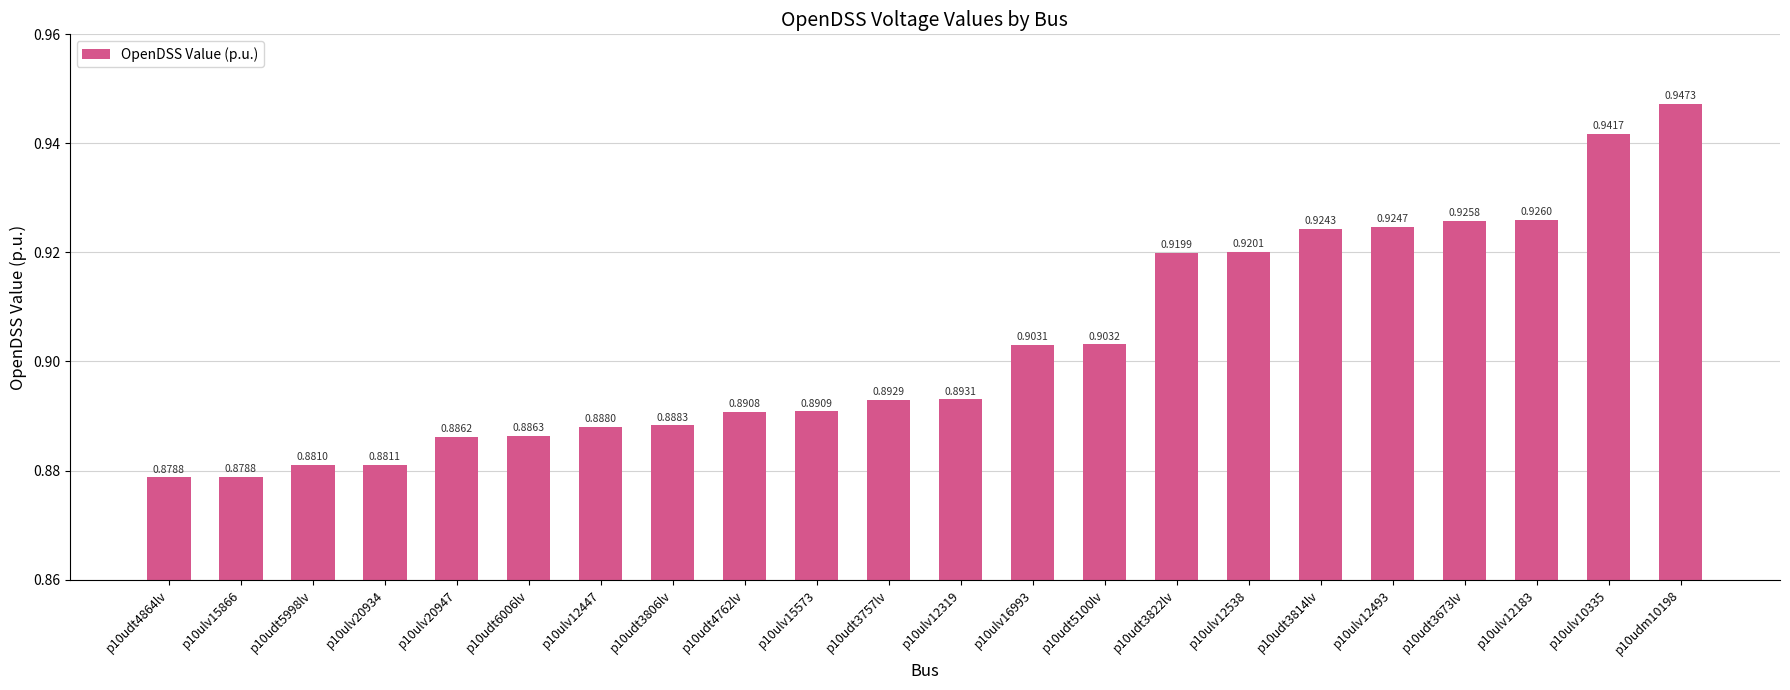

Between p10ulv15866 and p10udt3757lv, which is larger?

p10udt3757lv